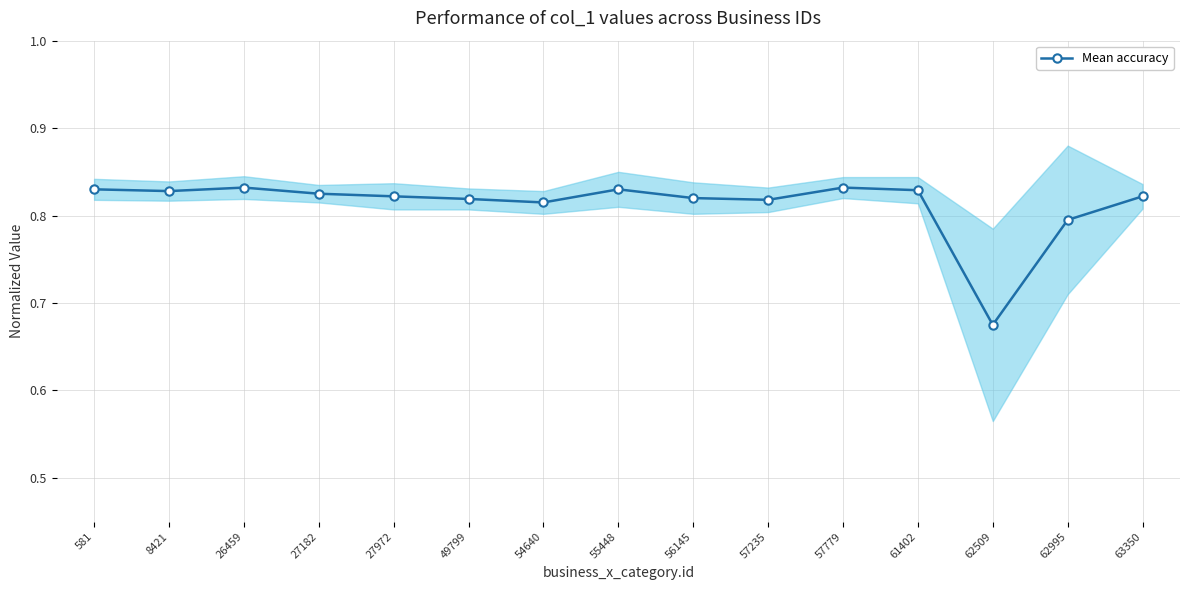

Reading left to right, extract all data points from this chart.

581=0.8	8421=0.8	26459=0.8	27182=0.8	27972=0.8	49799=0.8	54640=0.8	55448=0.8	56145=0.8	57235=0.8	57779=0.8	61402=0.8	62509=0.7	62995=0.8	63350=0.8